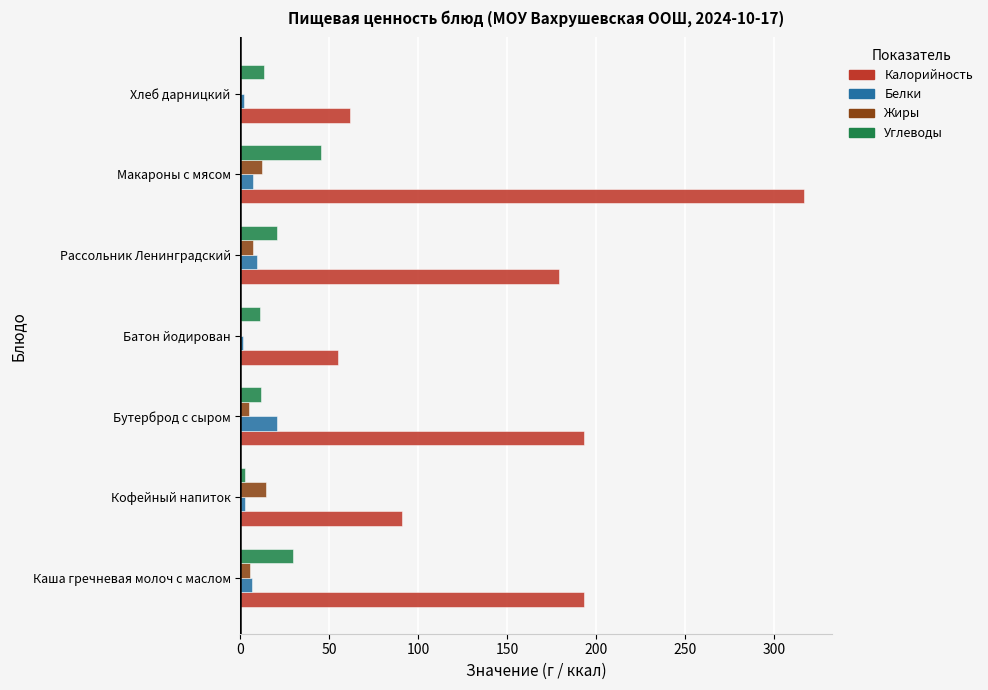

What is the greatest value displayed?

316.8